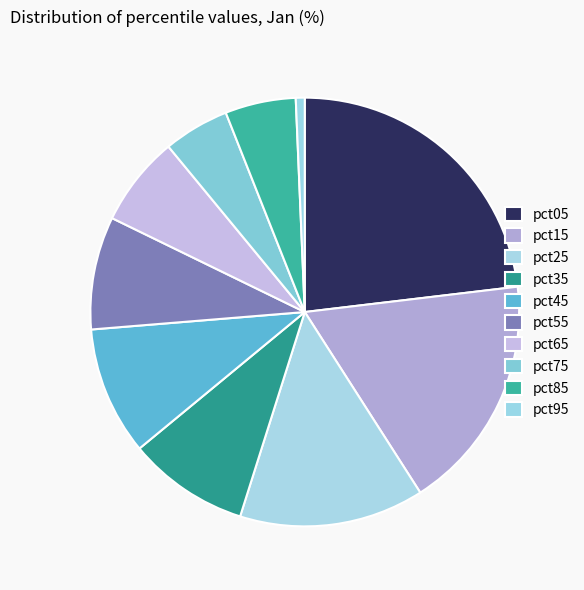

What percentage do pct85 and pct05 together represent?

28.4%